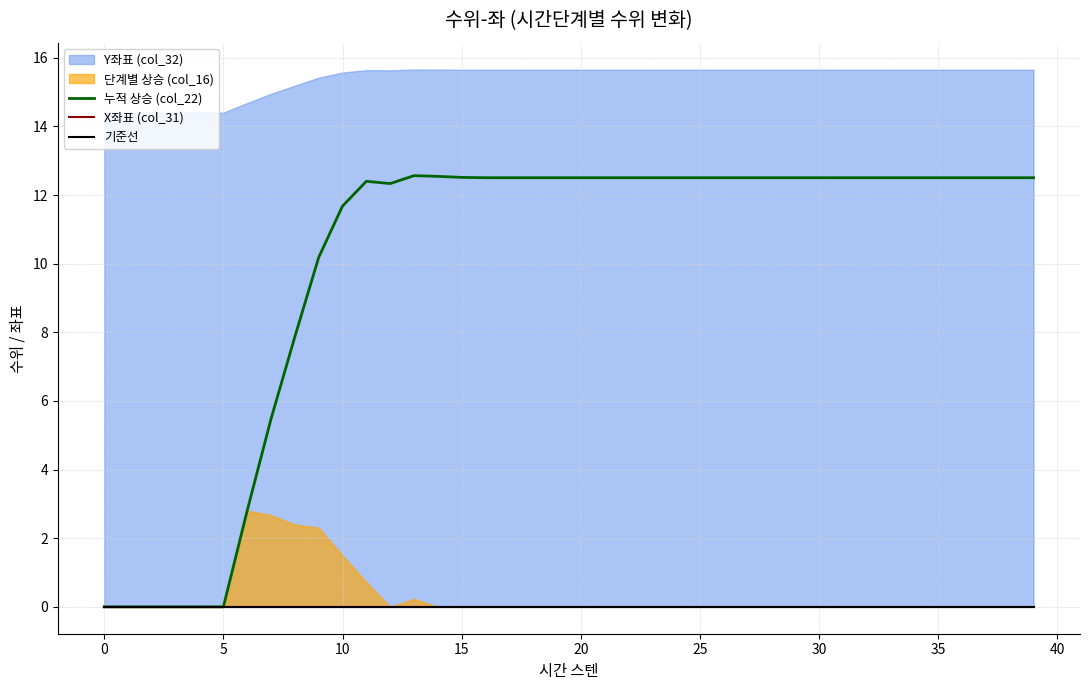

What is the label of the 27th point from the left?

26